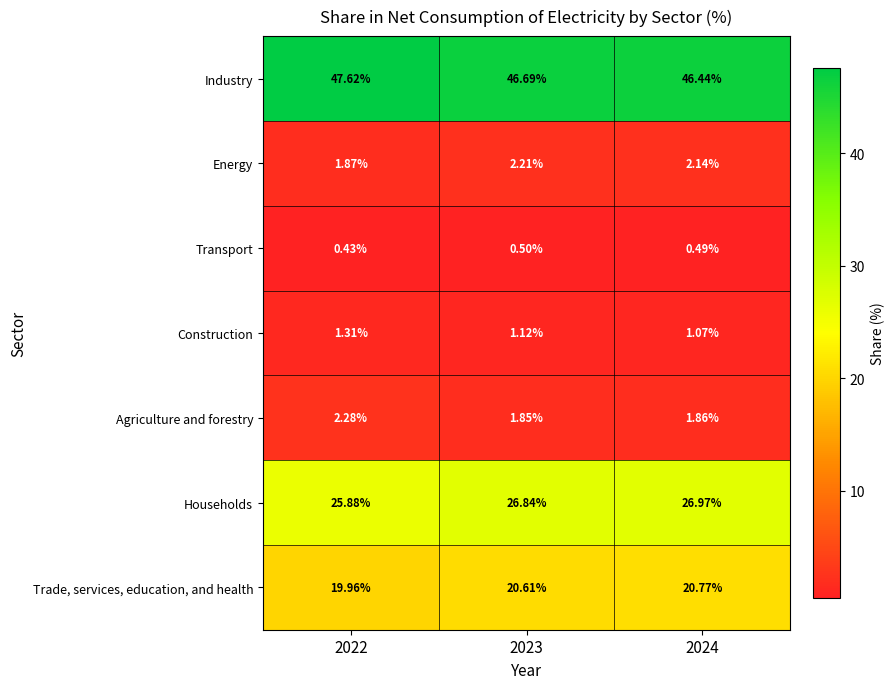

At 2023, list the series in order from smallest to largest.

Transport, Construction, Agriculture and forestry, Energy, Trade, services, education, and health, Households, Industry